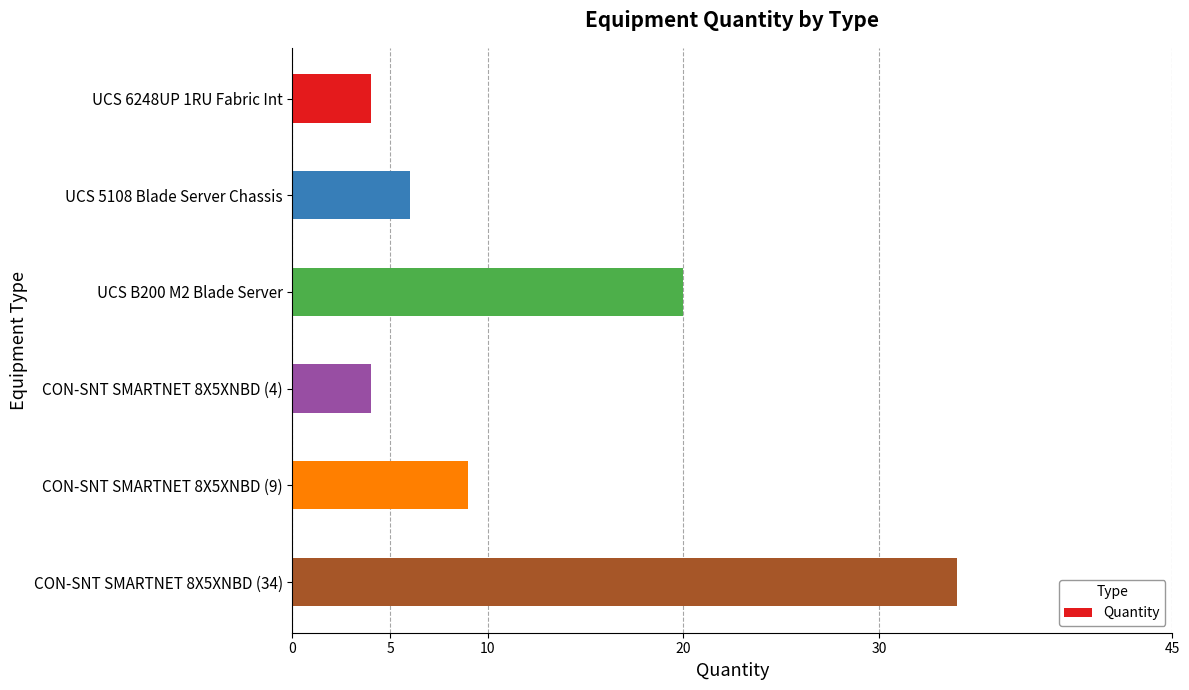

Reading top to bottom, transcribe all the data shown in this chart.

4	6	20	4	9	34